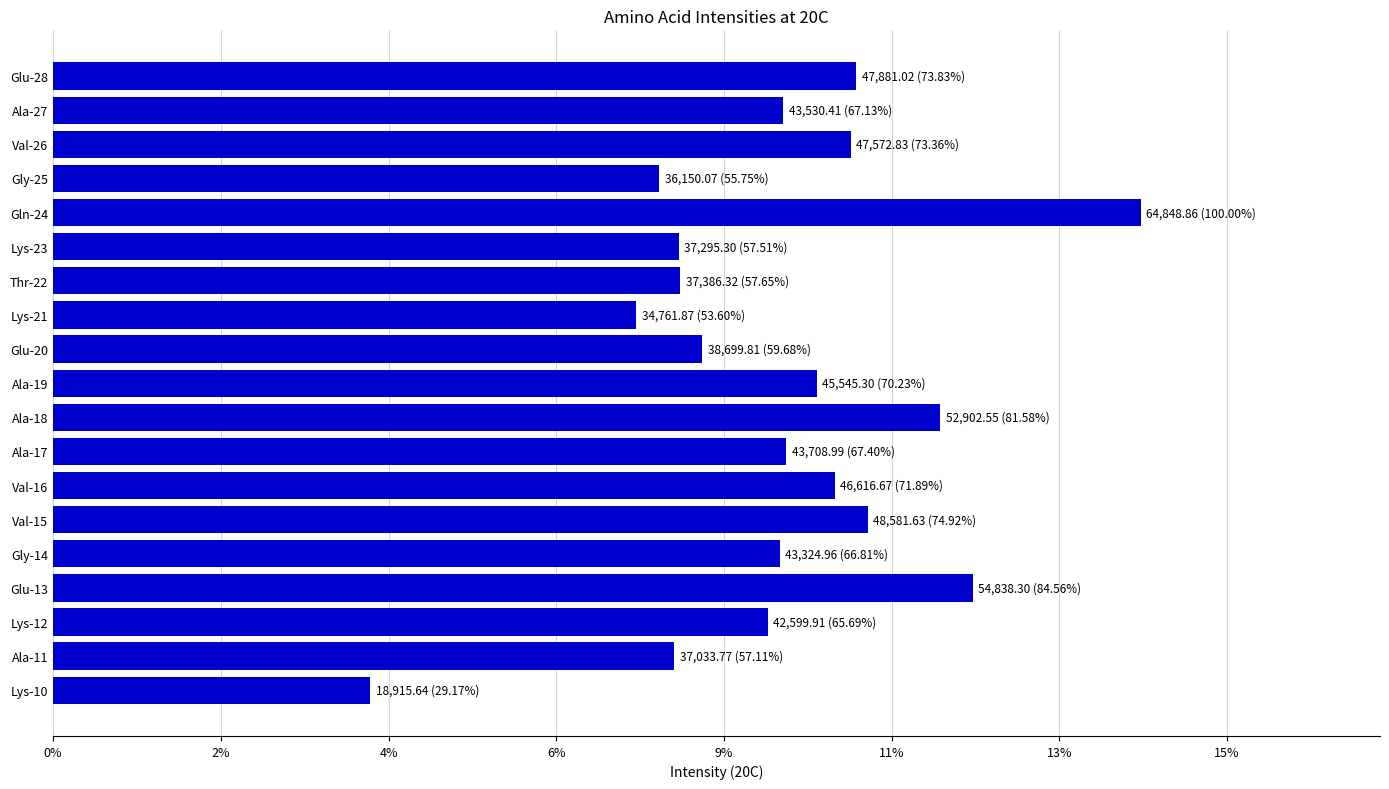

Does the chart contain any negative values?

No